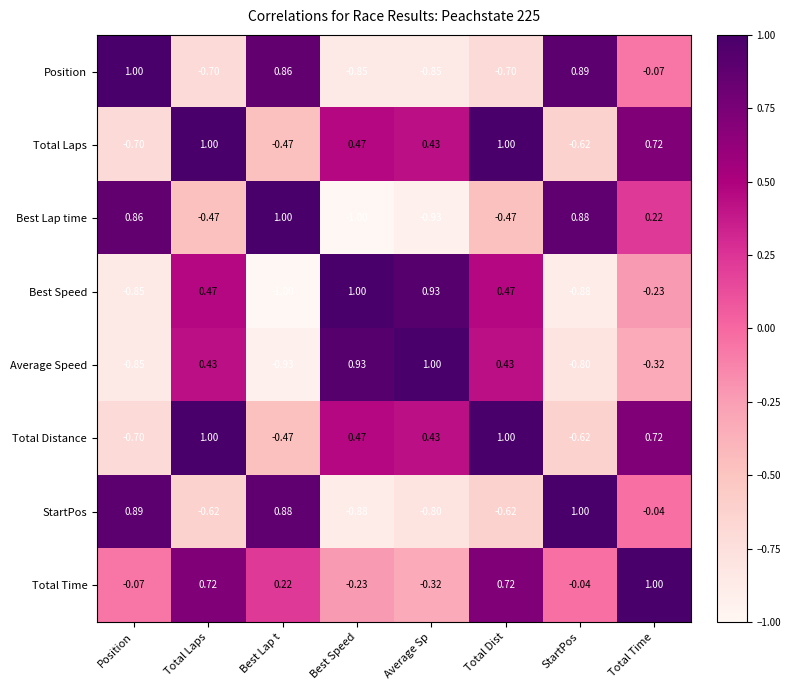

Is the value of Total Time at Average Sp greater than the value of Best Speed at Total Laps?

No